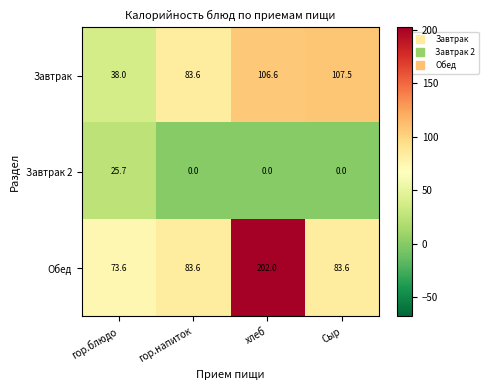

Reading right to left, list all the values displayed in this chart.

Завтрак: 107.5	106.6	83.6	38.0
Завтрак 2: 0.0	0.0	0.0	25.7
Обед: 83.6	202.0	83.6	73.6